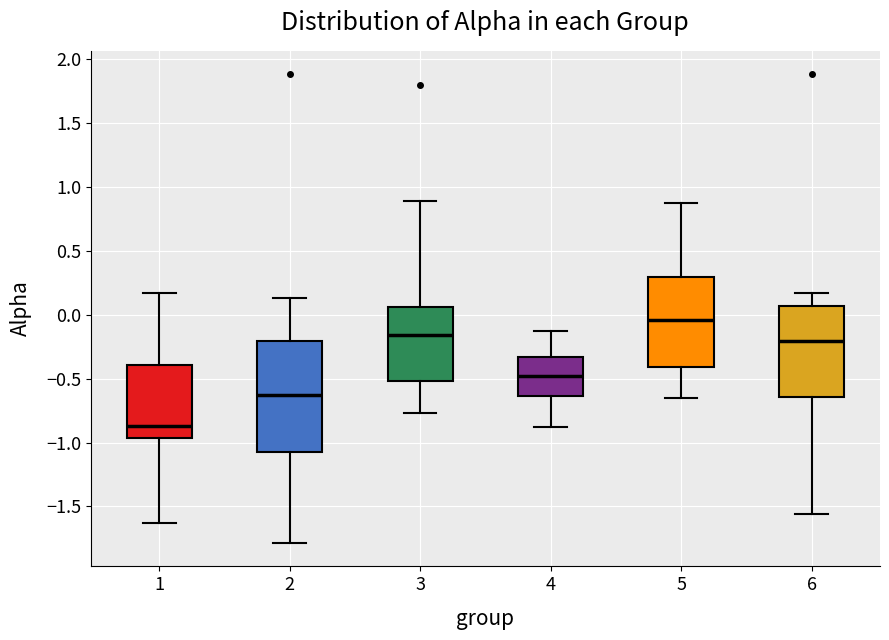

Which box's median line is the lowest?

1